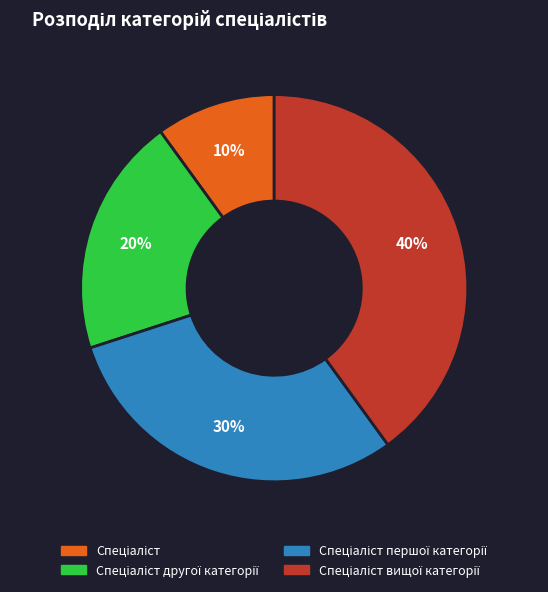

Is there a majority slice in this chart?

No